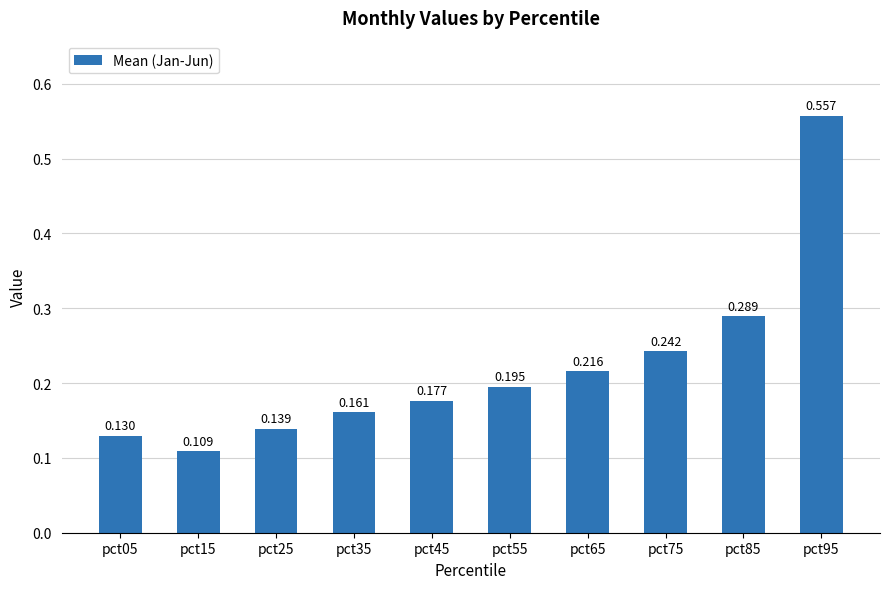

Are the bars horizontal?

No